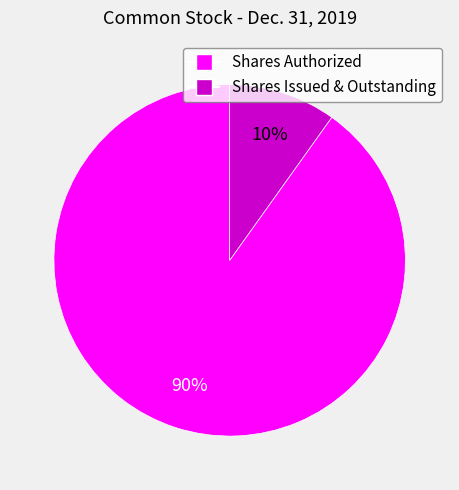

Is the sum of Shares Authorized and Shares Issued & Outstanding greater than half?

Yes